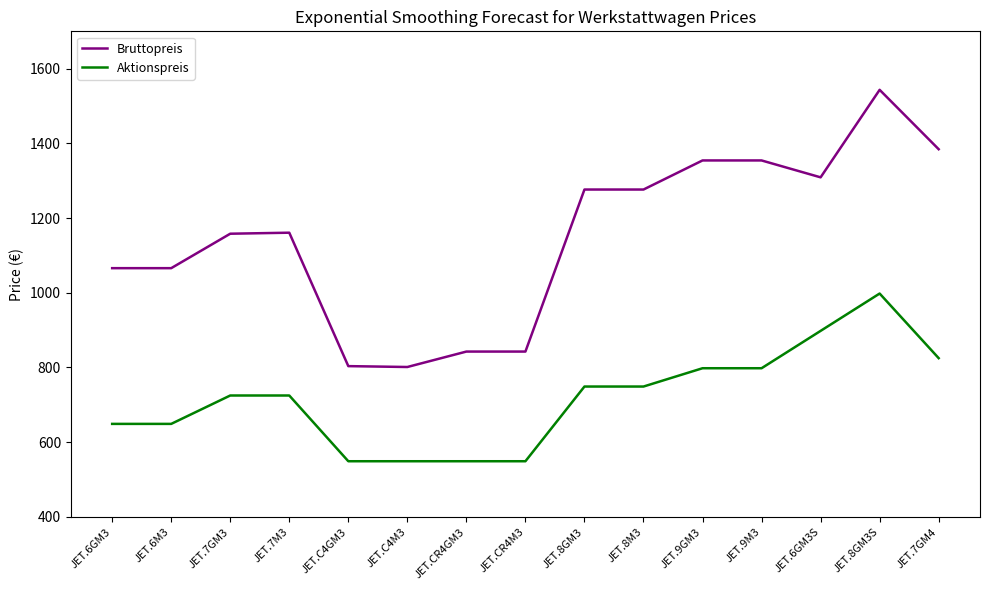

What is the sum of the Bruttopreis values at JET.7GM4 and JET.6GM3?

2450.3